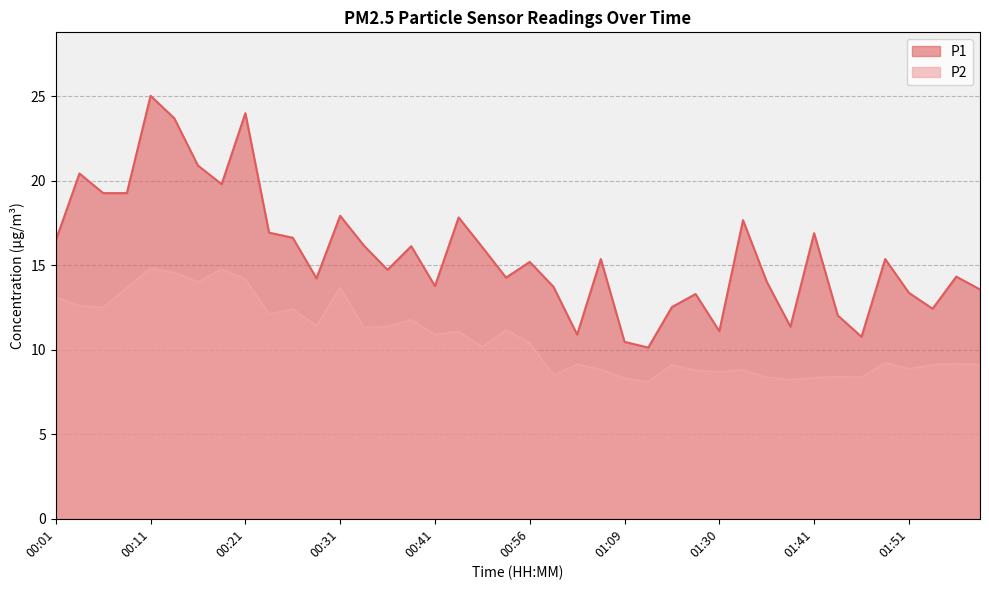

Which label corresponds to the largest value in the chart?

00:11